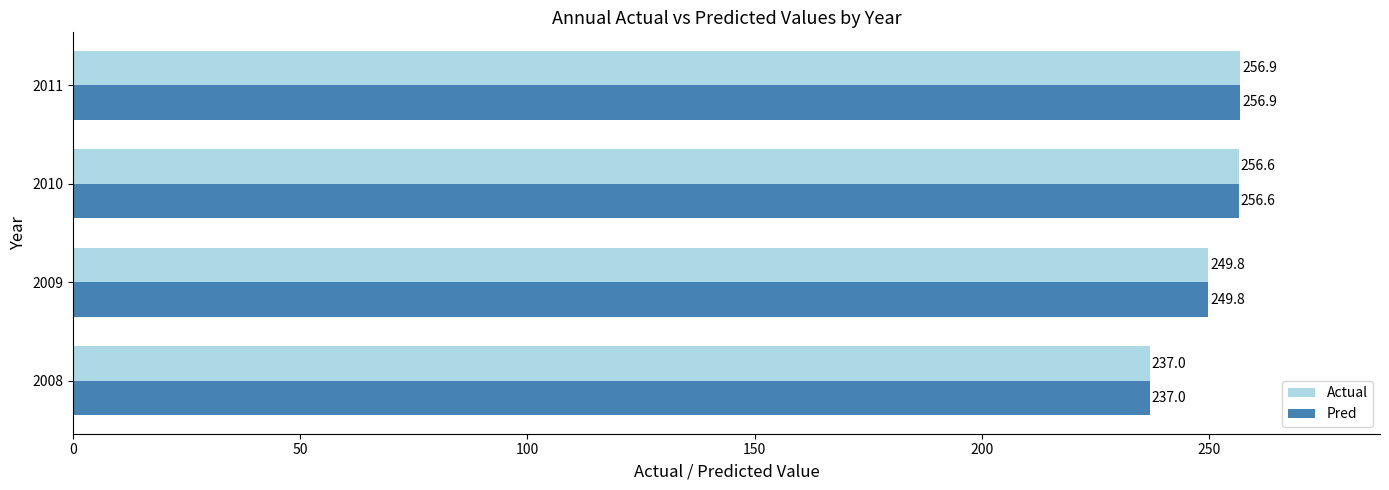

True or false: Pred has a value of 458.6 at 2011.

False